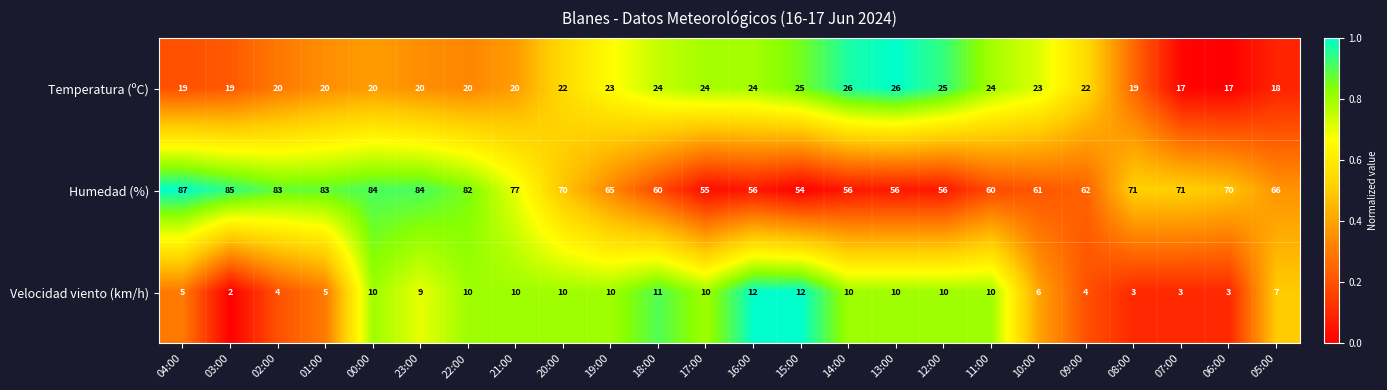

Which category has the highest value across all series?

04:00